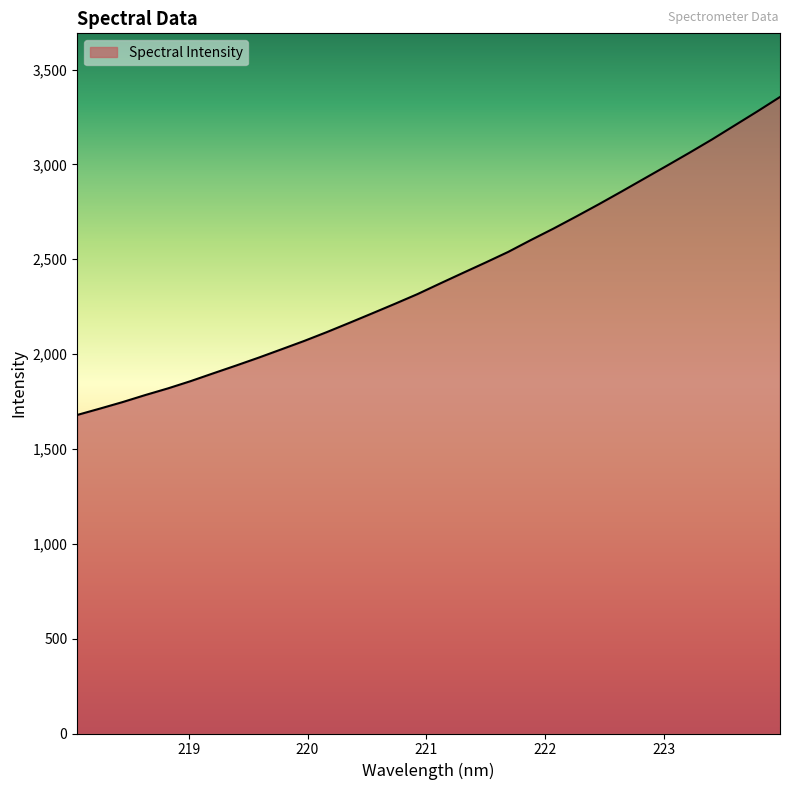

What is the smallest value displayed?

1679.2